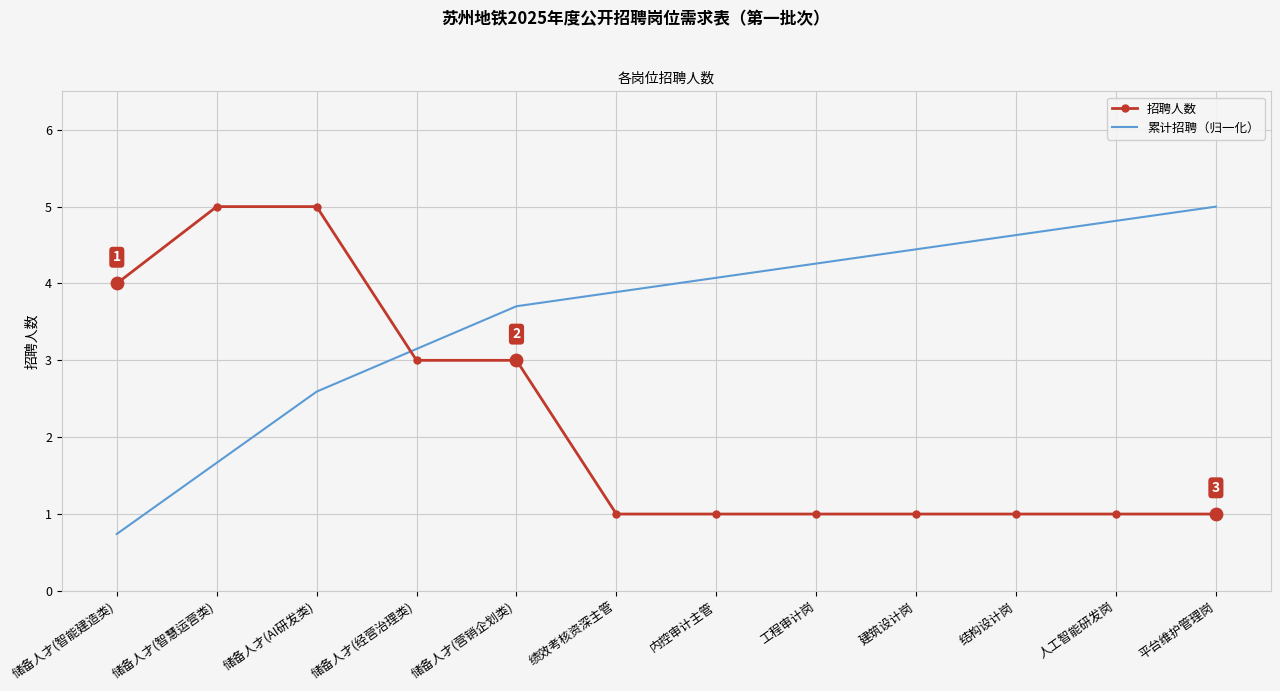

What are all the series names shown in the legend?

招聘人数, 累计招聘（归一化）